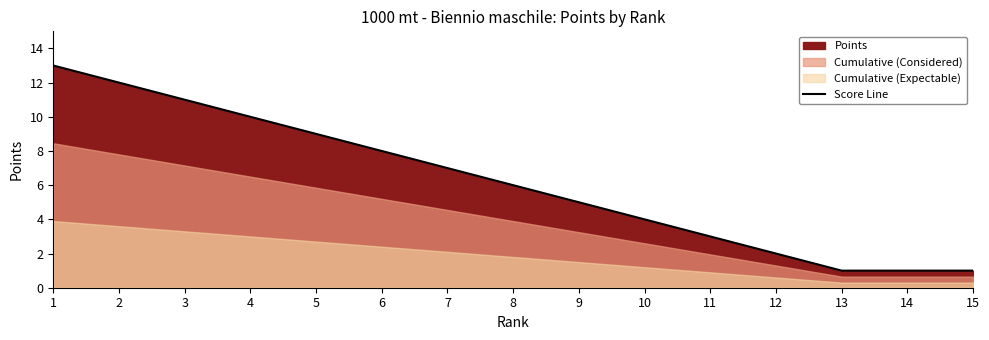

What is the value of the 2nd point from the left?

12